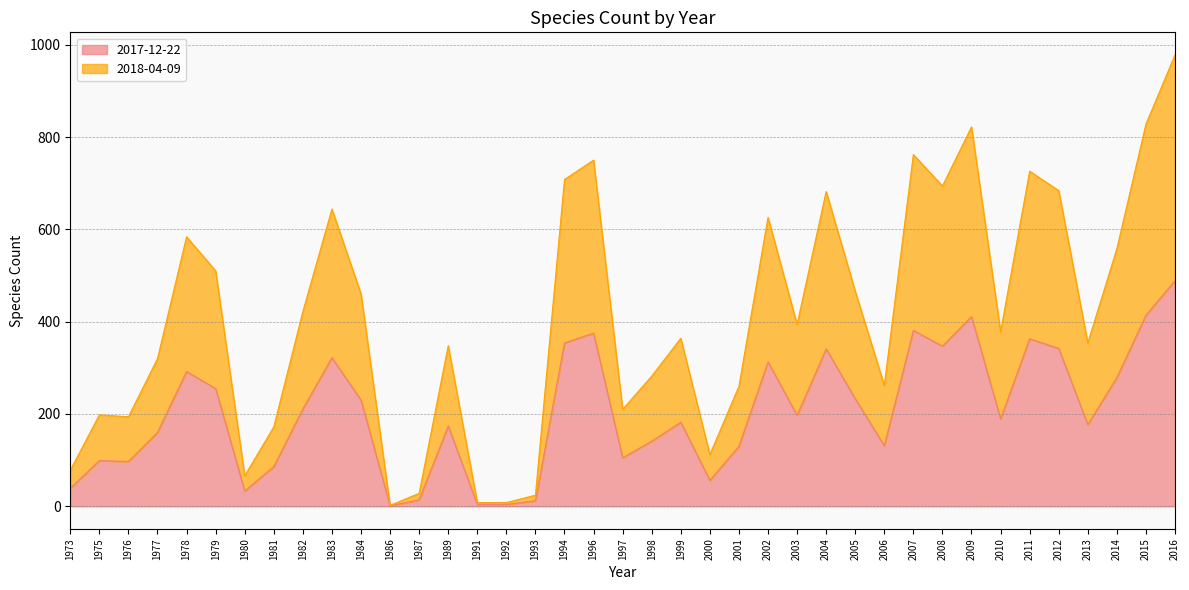

At which label does 2018-04-09 reach its peak?

2016